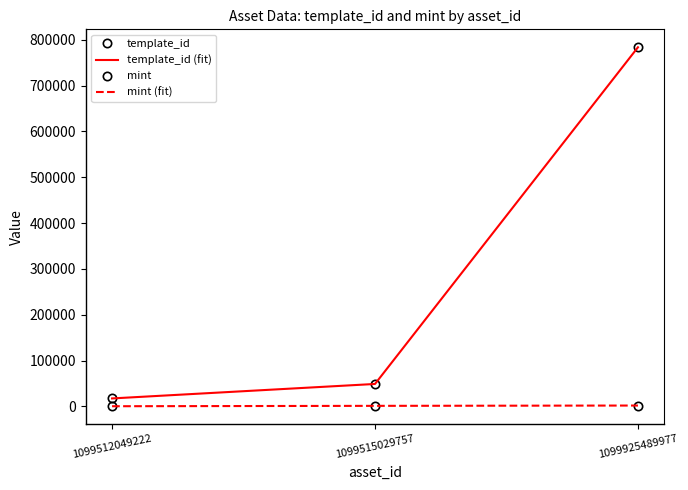

Is this an area chart (filled region under the line)?

No